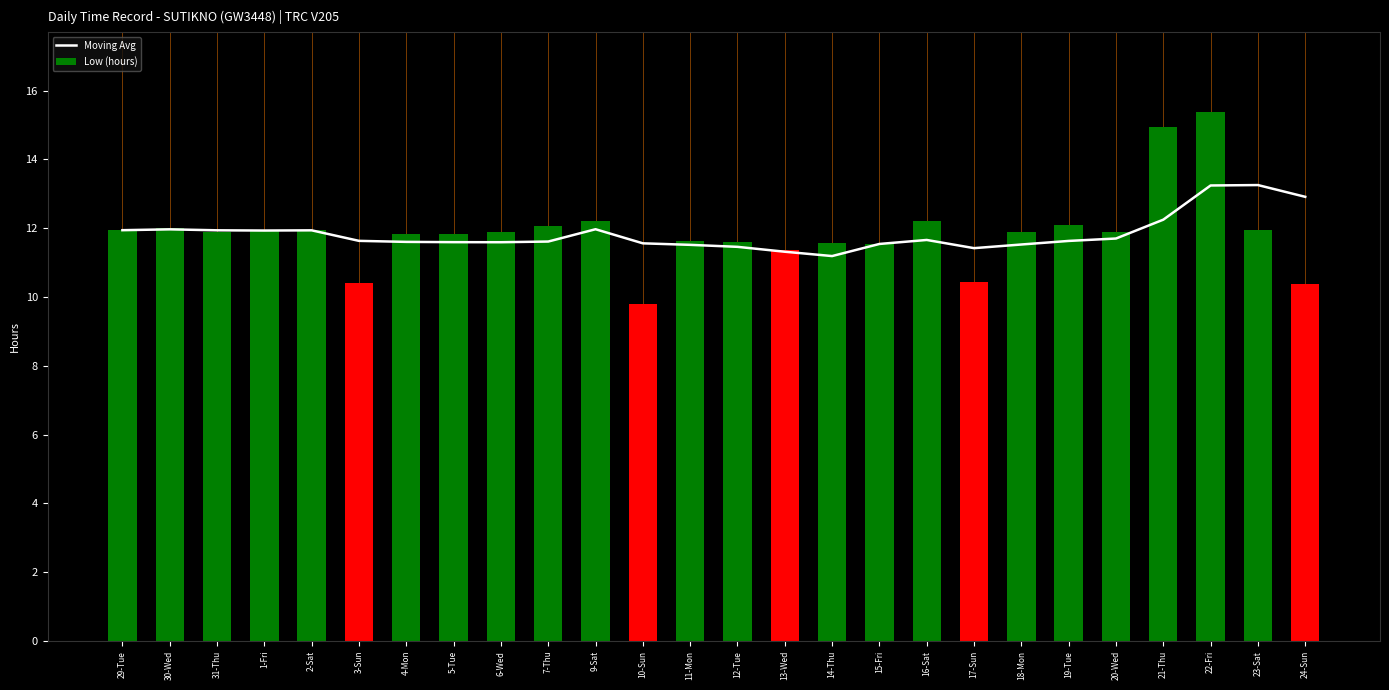

How many values in the Low (hours) series exceed 11?

22